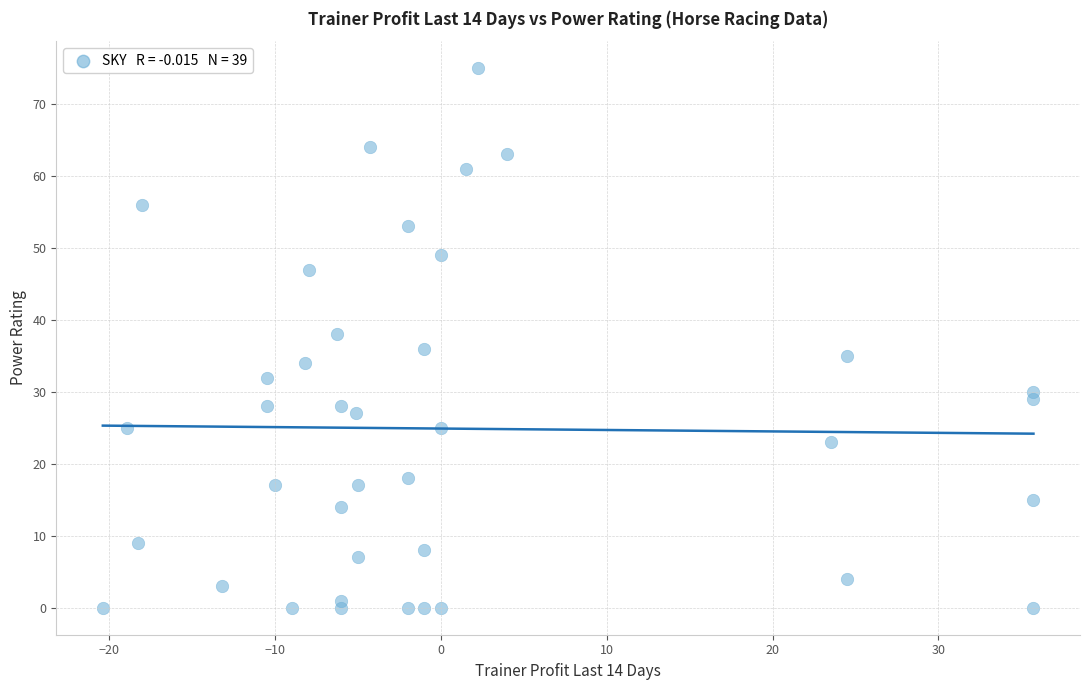

What is the range of Y values (max minus min)?

75